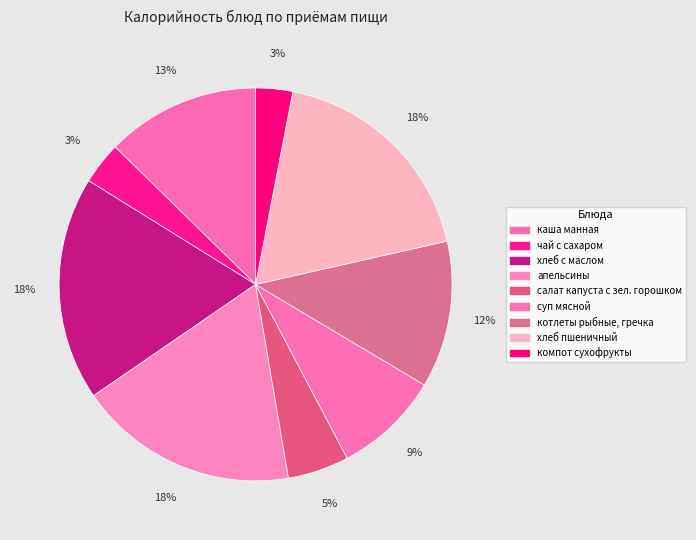

Is there any slice that represents more than half of the pie?

No